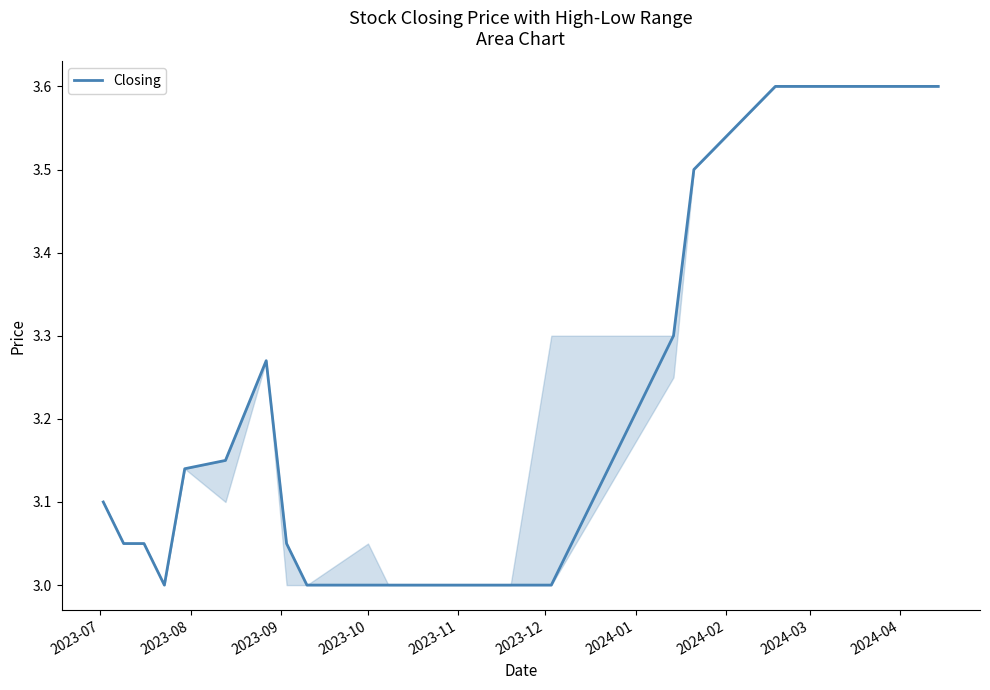

Which category has the lowest value across all series?

2023-10